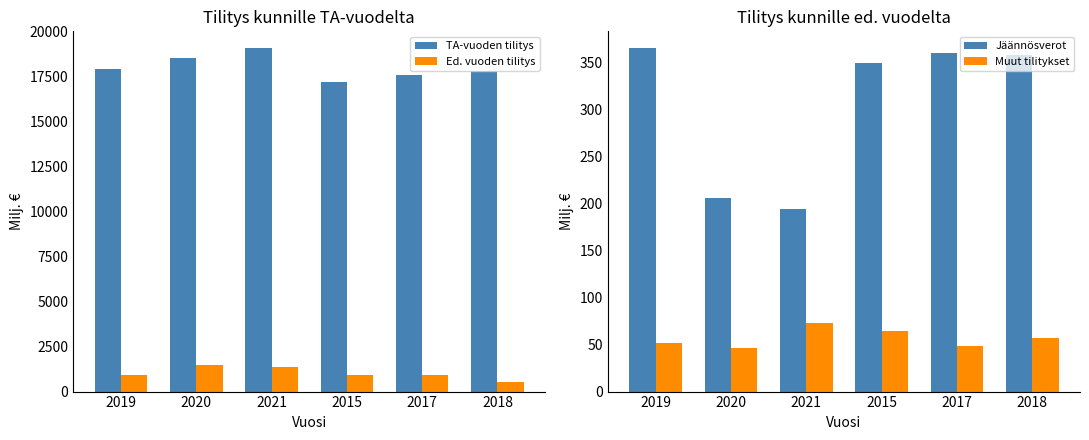

What is the label of the 1st bar from the left?

2019